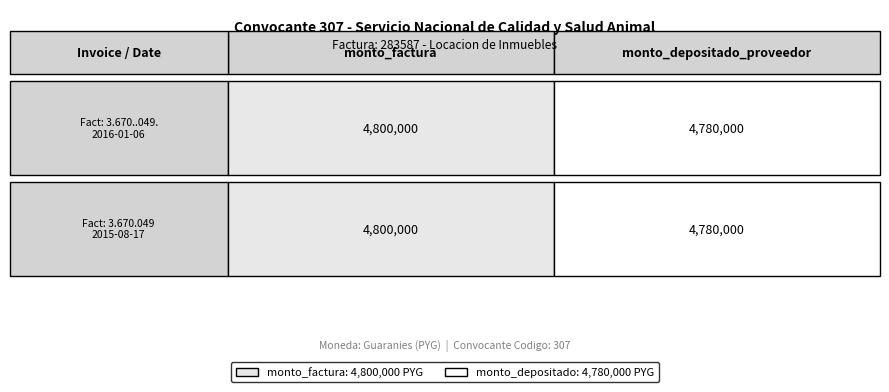

Reading left to right, transcribe all the data shown in this chart.

307_row1: 0=4800000	1=4780000
307_row2: 0=4800000	1=4780000